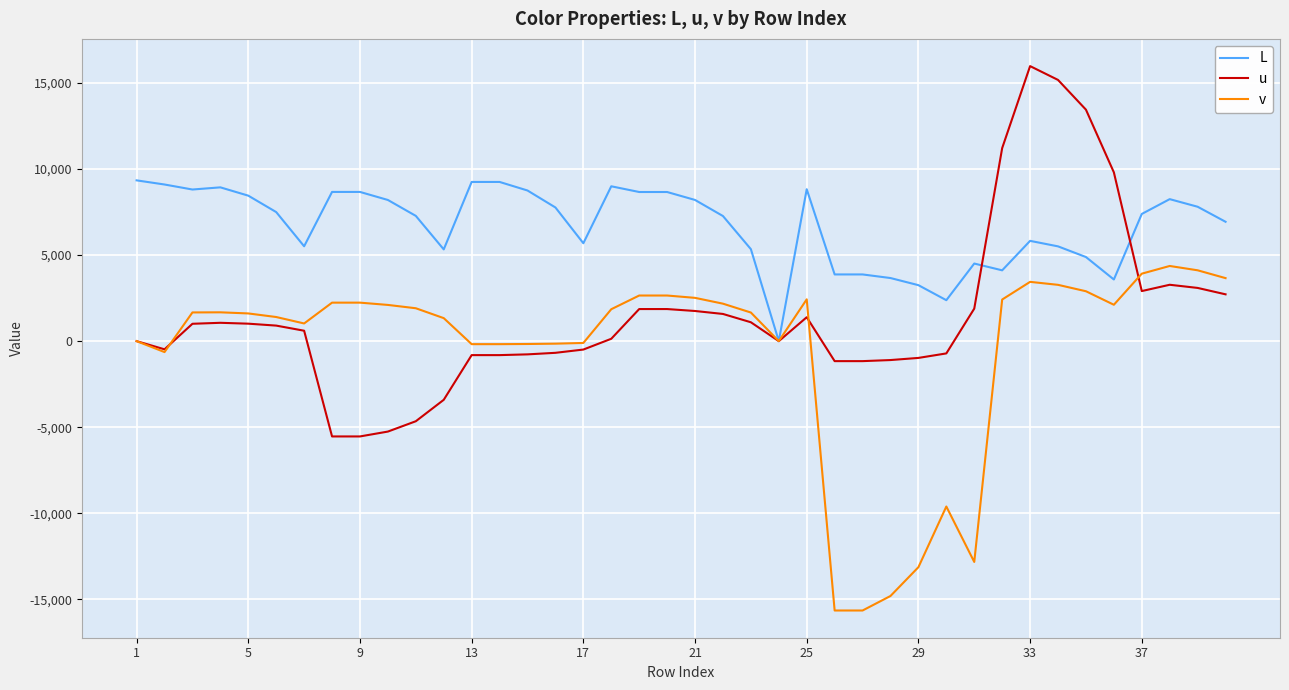

Rank the series by their maximum value, from lowest to highest.

v, L, u